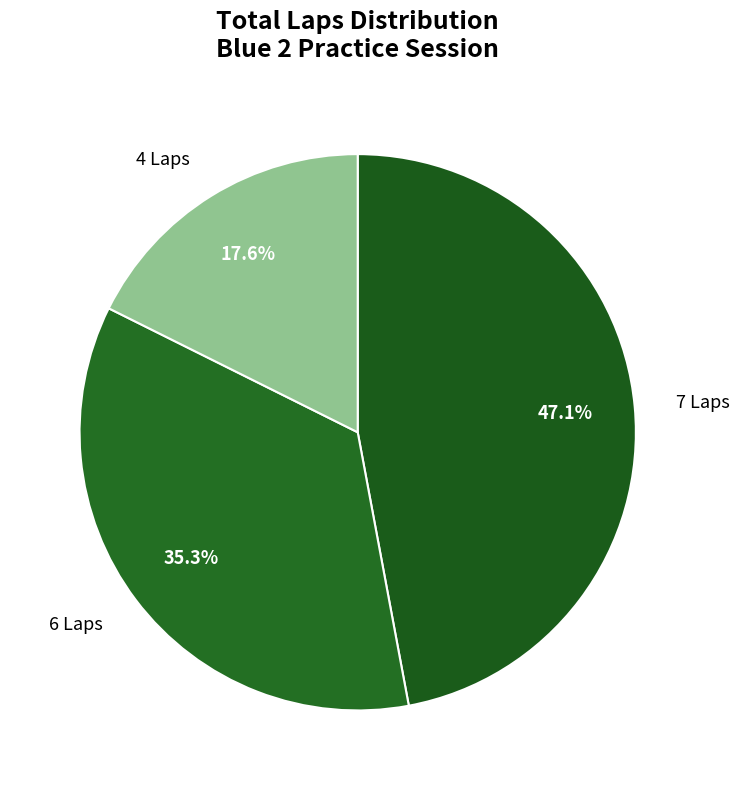

Rank the categories by value from highest to lowest.

7 Laps, 6 Laps, 4 Laps